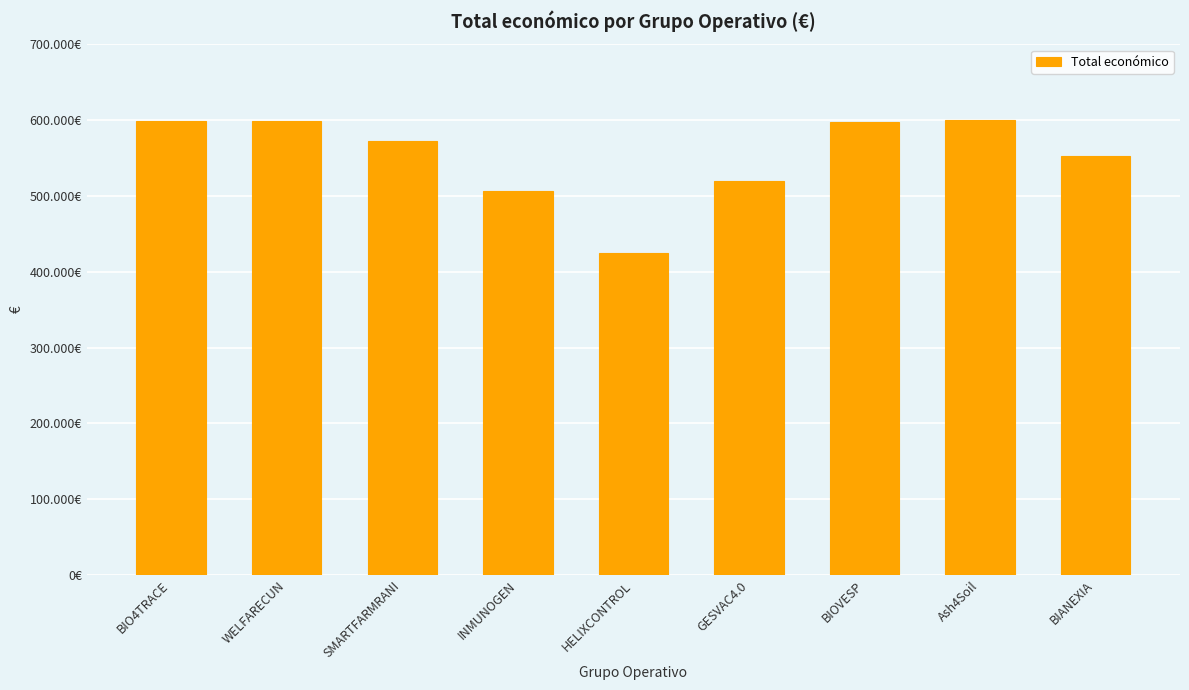

What is the ratio of the value at Ash4Soil to the value at BIANEXIA?

1.1